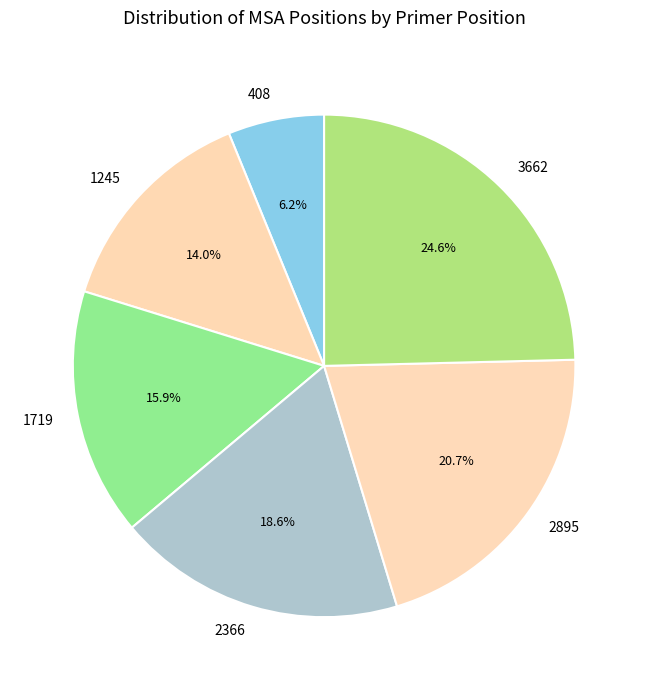

To the nearest percent, what portion does 408 represent?

6%